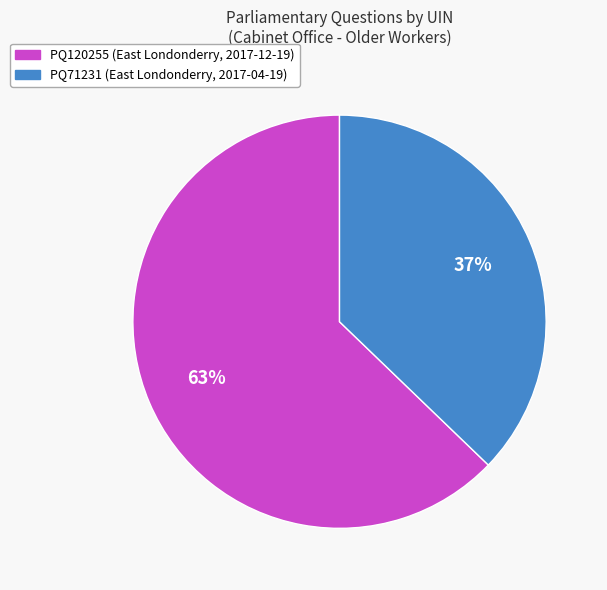

Is it true that PQ120255 (East Londonderry, 2017-12-19) is 55% of the pie?

False